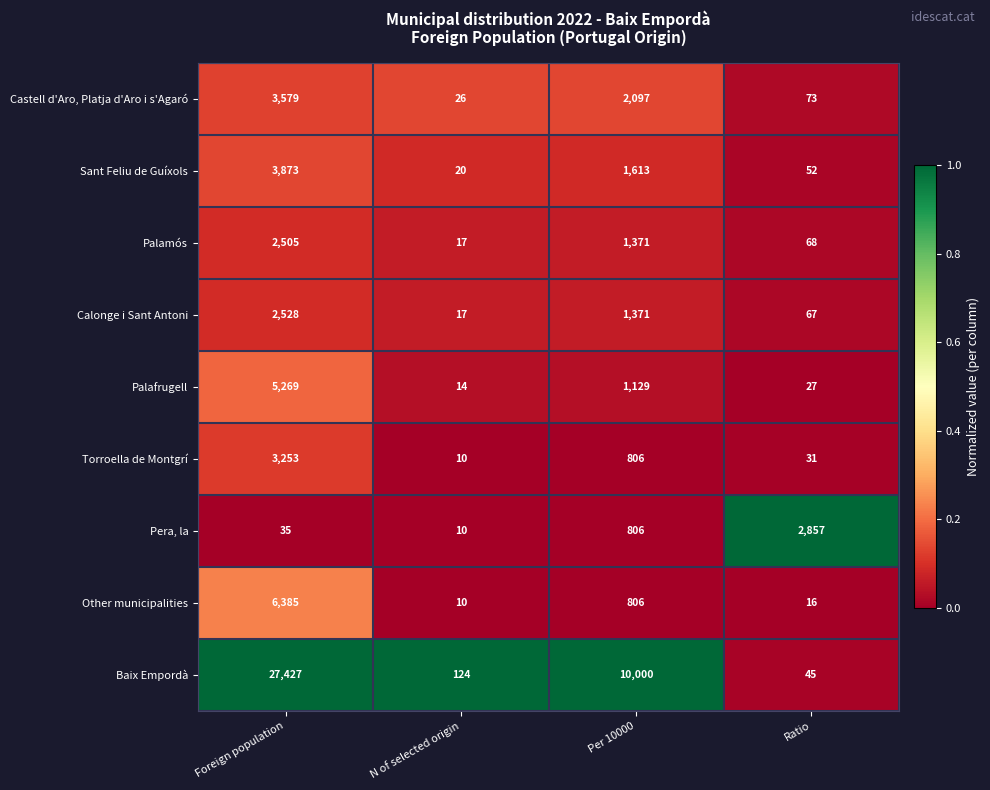

What is the minimum value shown in the chart?

10